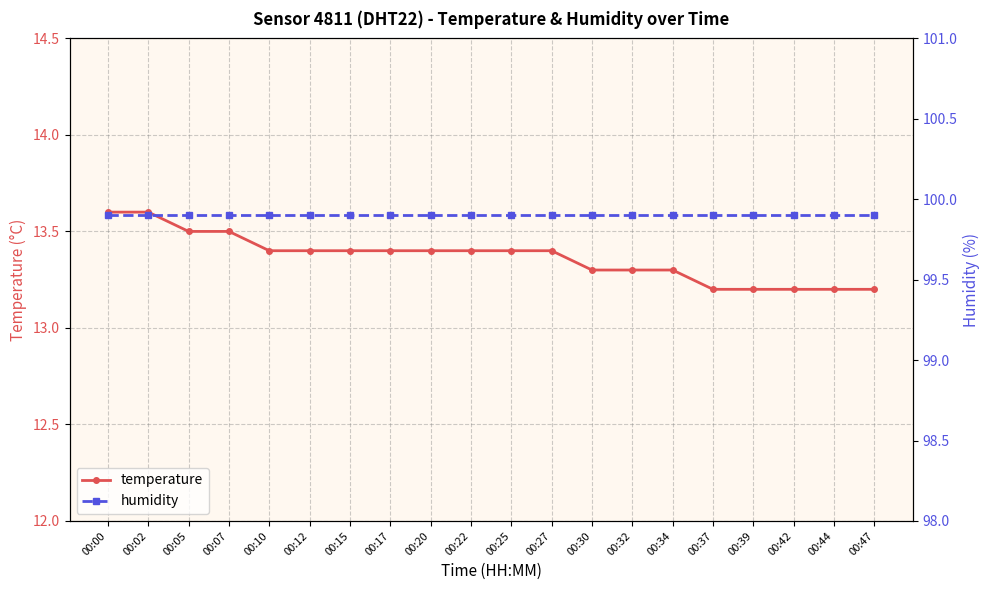

How many lines are shown in the chart?

2